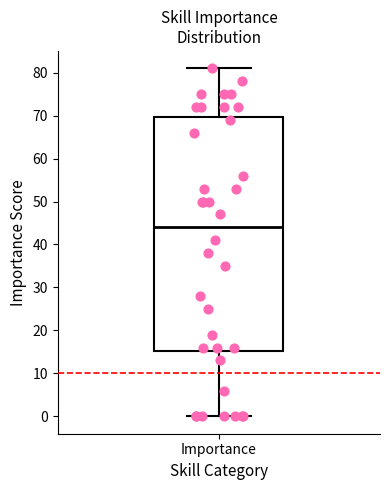

Transcribe this box plot: give where the median line is, the range the box spans, and where the two whiskers end, as read against the y-axis. The values are not printed on the chart, so give them approximately, as read against the axis.

median 44, box 15 to 70, whiskers 0 to 81